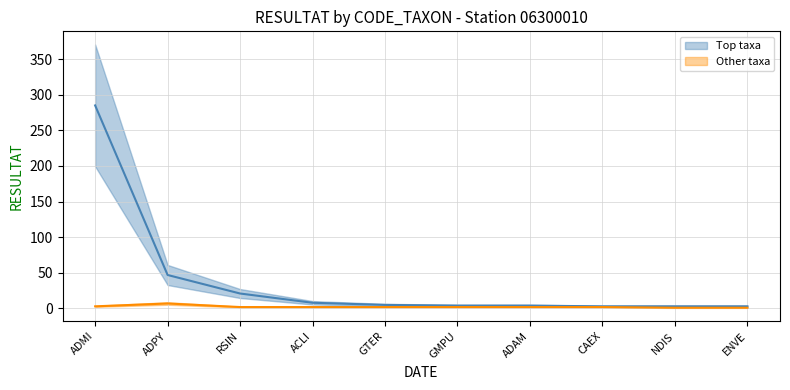

What is the average value of the Other taxa series?

2